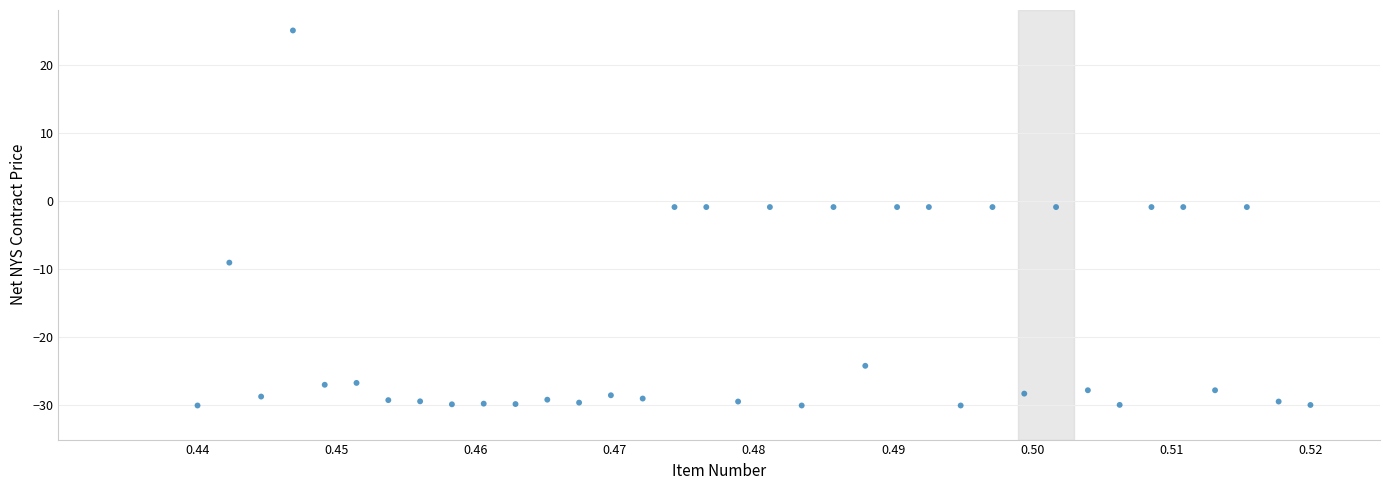

What is the range of Y values (max minus min)?

55.0